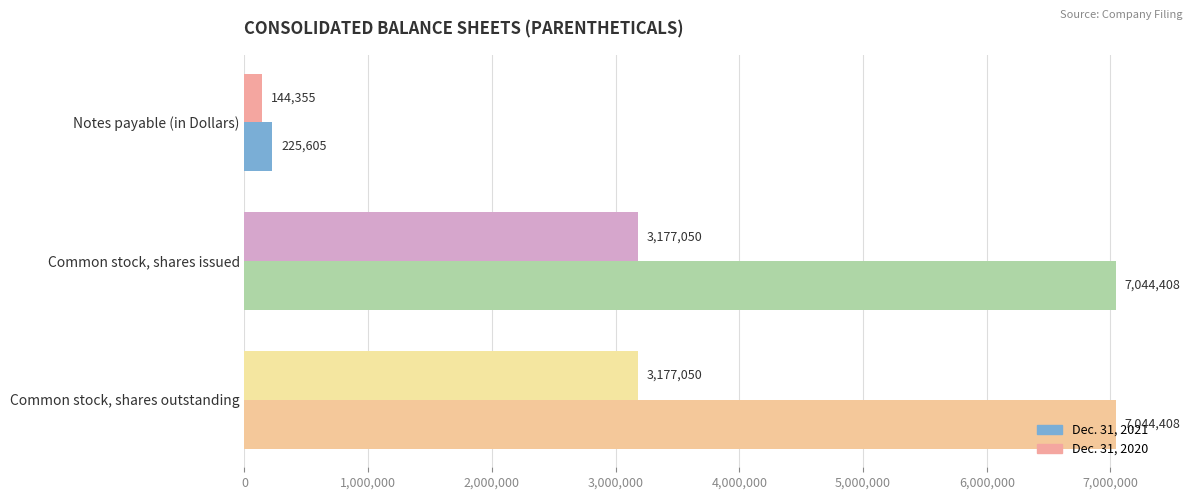

Count the Dec. 31, 2020 values in the range 144355 to 3177050.

3